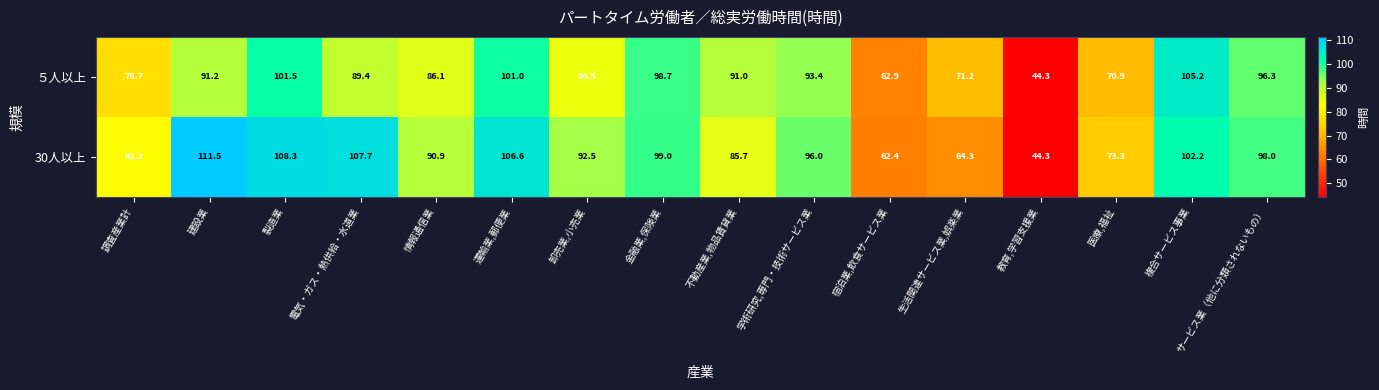

Which label corresponds to the smallest value in the chart?

教育,学習支援業